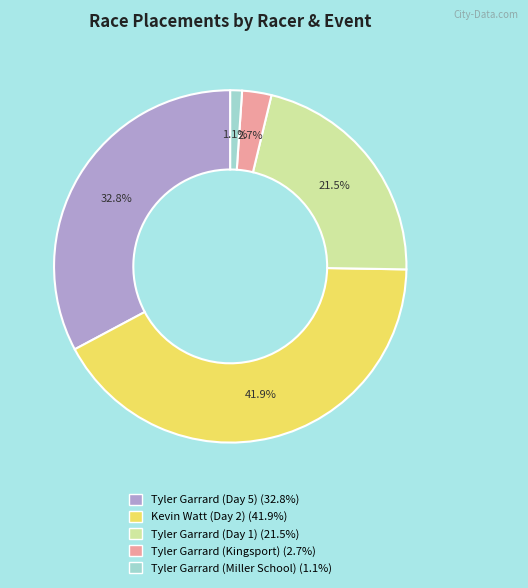

Which has a higher value, Kevin Watt (Day 2) or Tyler Garrard (Kingsport)?

Kevin Watt (Day 2)